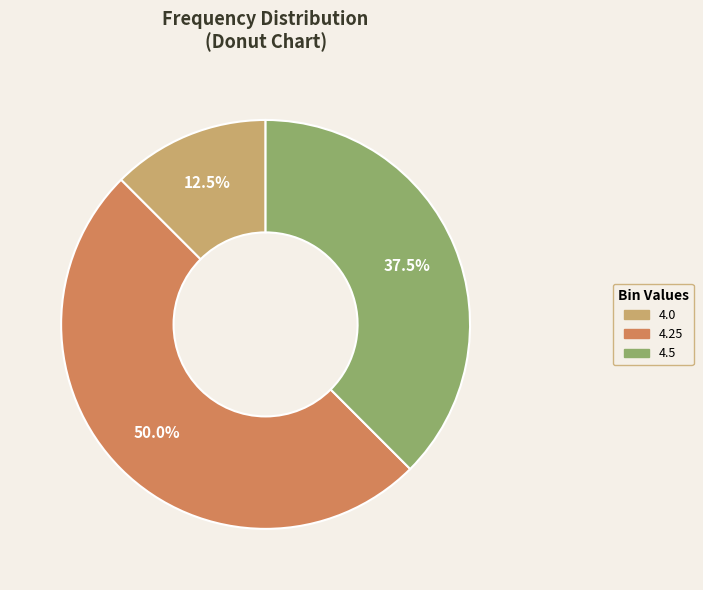

Which category has the biggest portion of the pie?

4.25